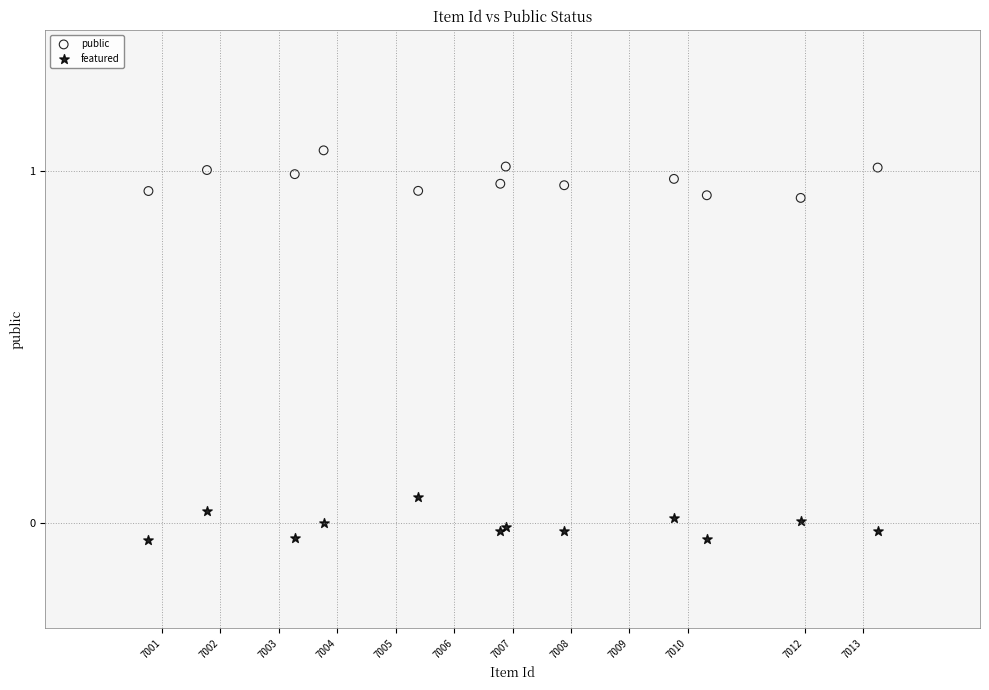

Which series contains the highest Y value?

public